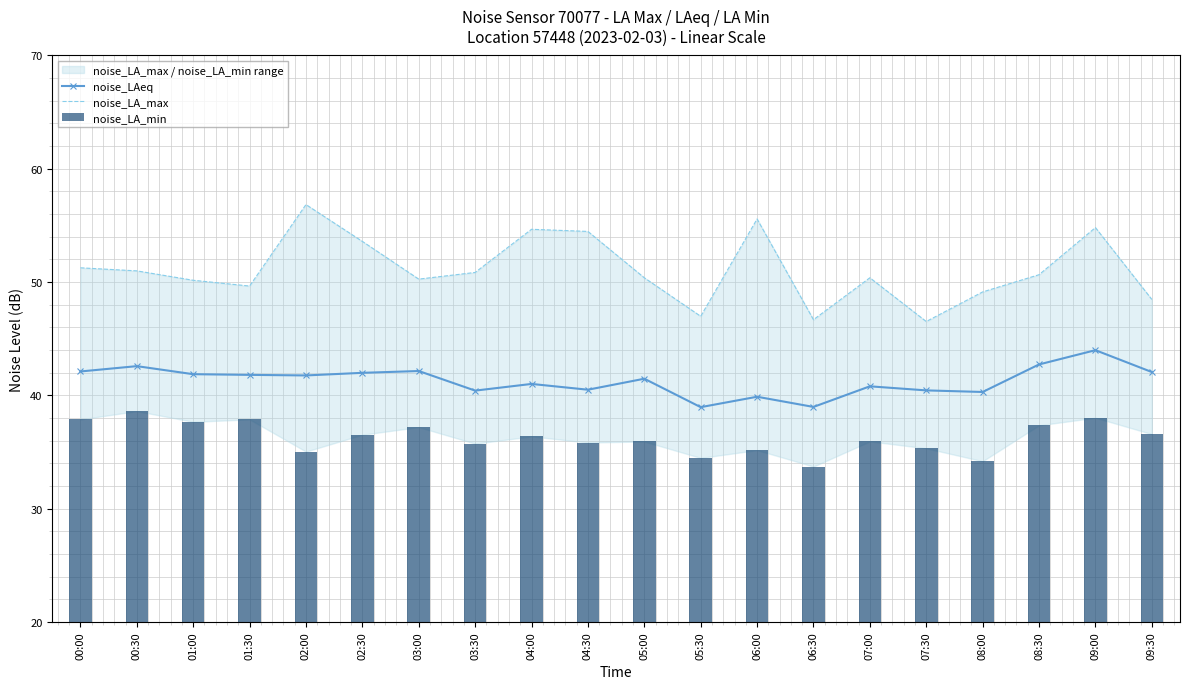

Which series changed the most between 00:00 and 01:30?

noise_LA_max